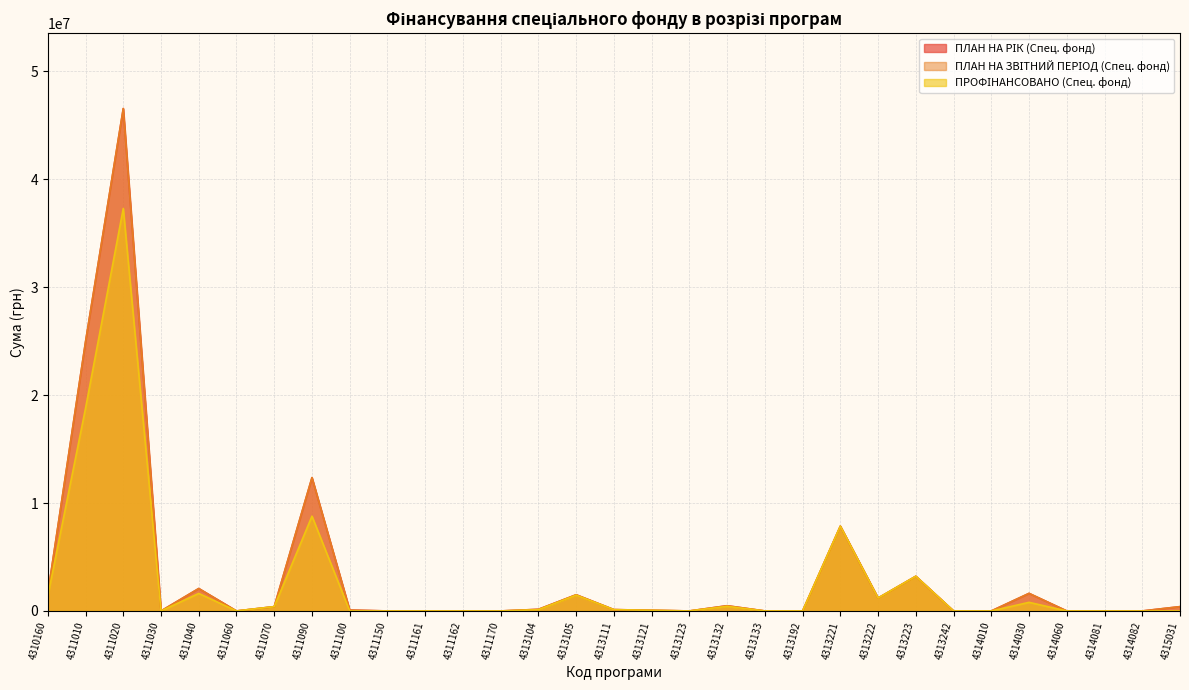

Reading left to right, extract all data points from this chart.

ПЛАН НА РІК (Спец. фонд): 1576400	24943207	46566045	0	2078994	0	398184	12355184	80000	0	0	0	0	150000	1500000	125000	61500	0	482998	0	0	7858207	1196245	3216179	0	0	1630000	0	0	0	400000
ПЛАН НА ЗВІТНИЙ ПЕРІОД (Спец. фонд): 1576400	24943207	46566045	0	2078994	0	398184	12355184	80000	0	0	0	0	150000	1500000	125000	61500	0	482998	0	0	7858207	1196245	3216179	0	0	1630000	0	0	0	400000
ПРОФІНАНСОВАНО (Спец. фонд): 1381101	18785132	37302594	0	1622225	0	398184	8785518	0	0	0	0	0	112889	1462322	117800	57250	0	423697	0	0	7858207	1196245	3216179	0	0	798035	0	0	0	0